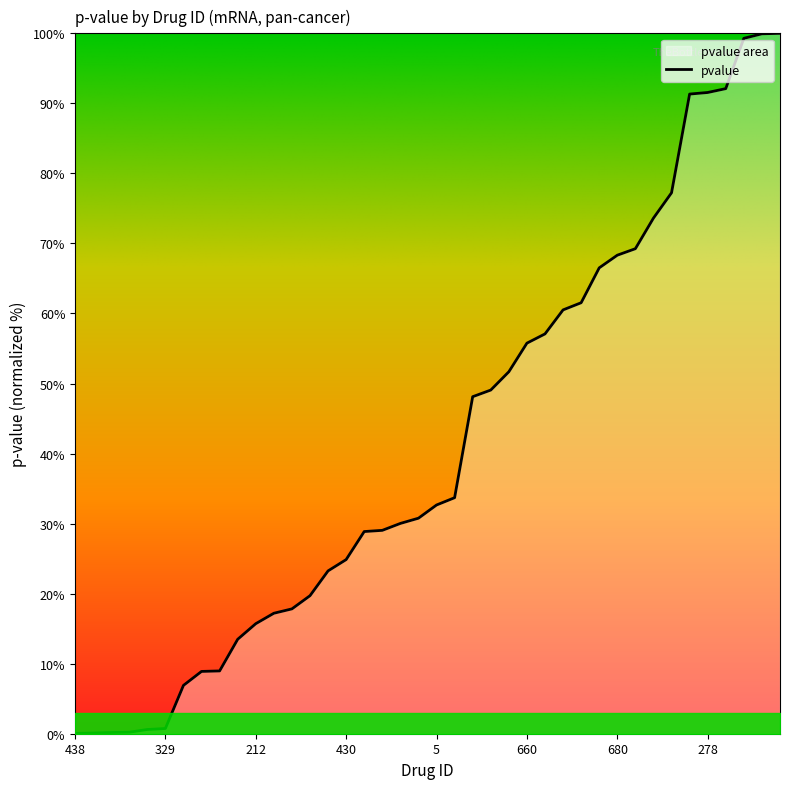

What is the ratio of the value at 598 to the value at 464?

1.3